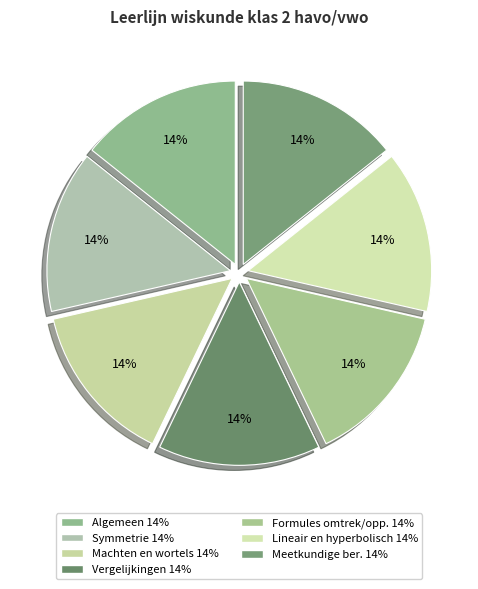

Does any single category account for the majority?

No